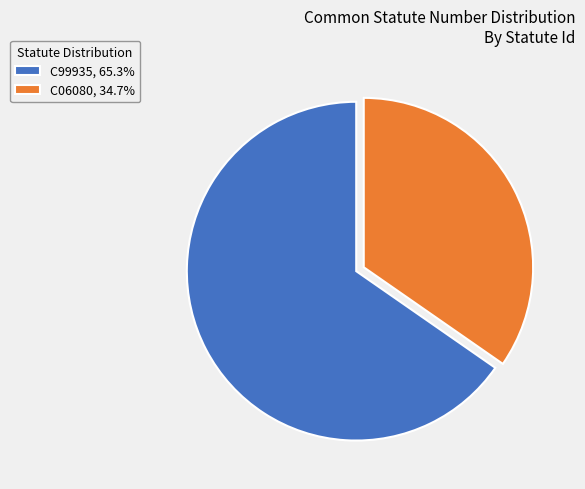

Is C06080, 34.7% the majority of the pie?

No